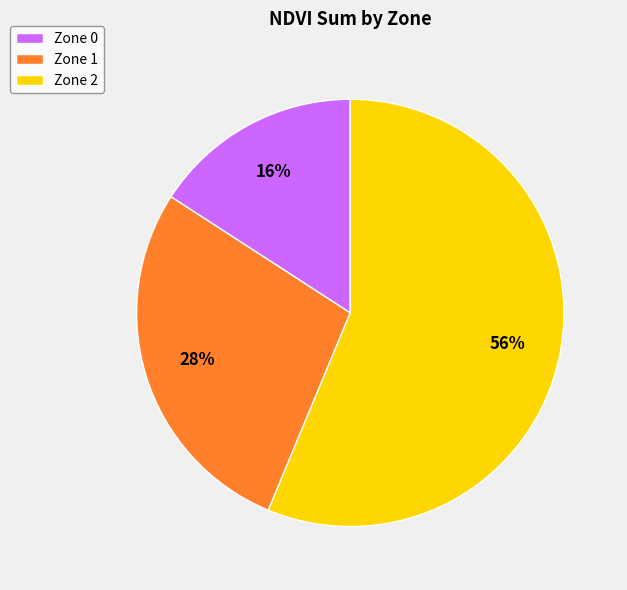

Is it true that Zone 1 is 28% of the pie?

True